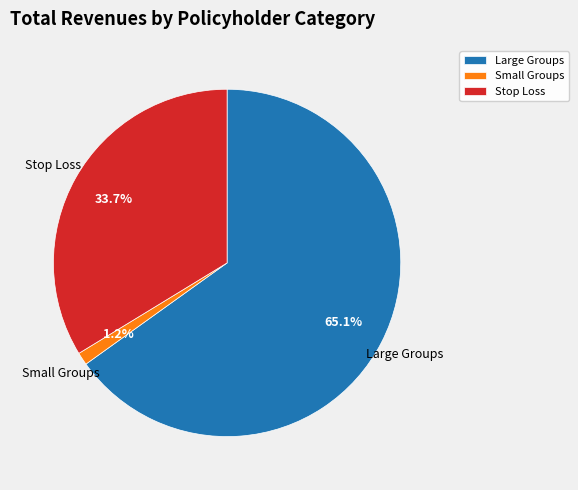

True or false: Small Groups accounts for 14% of the total.

False